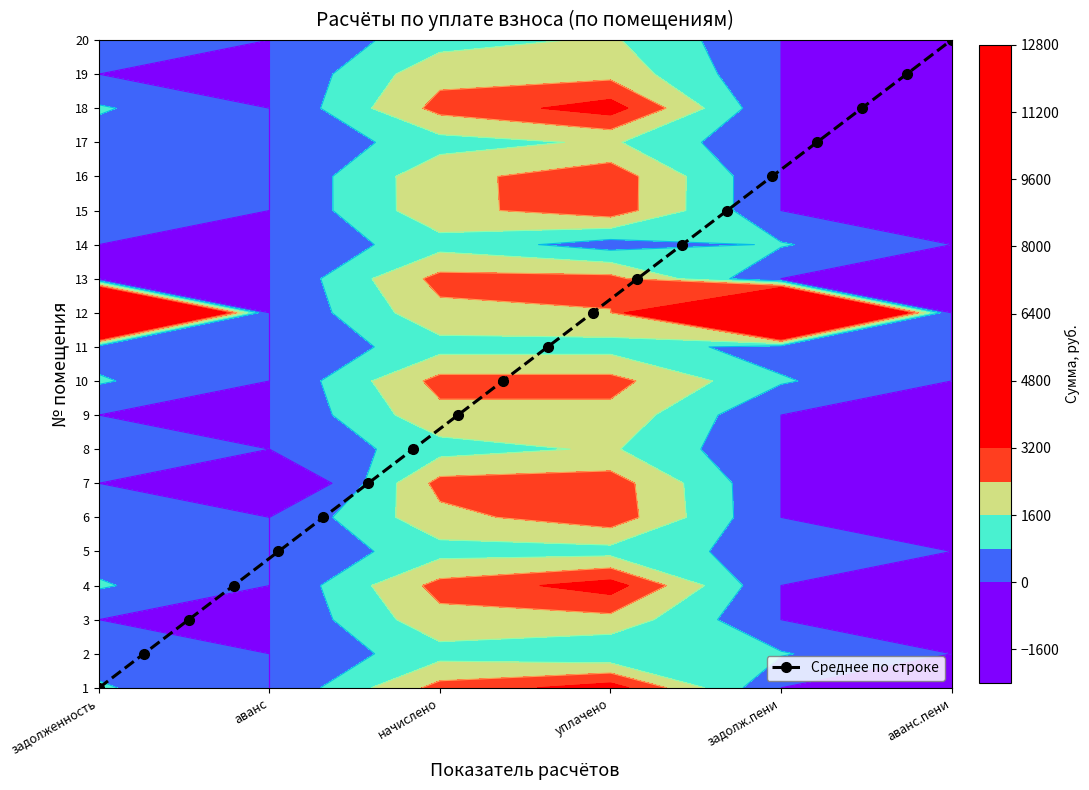

Count the number of data series in this chart.

1